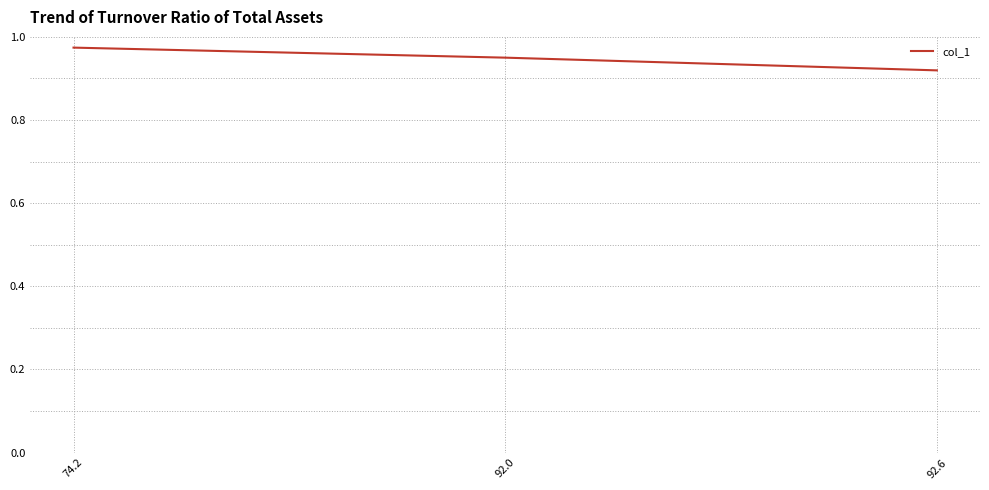

Is this an area chart (filled region under the line)?

No